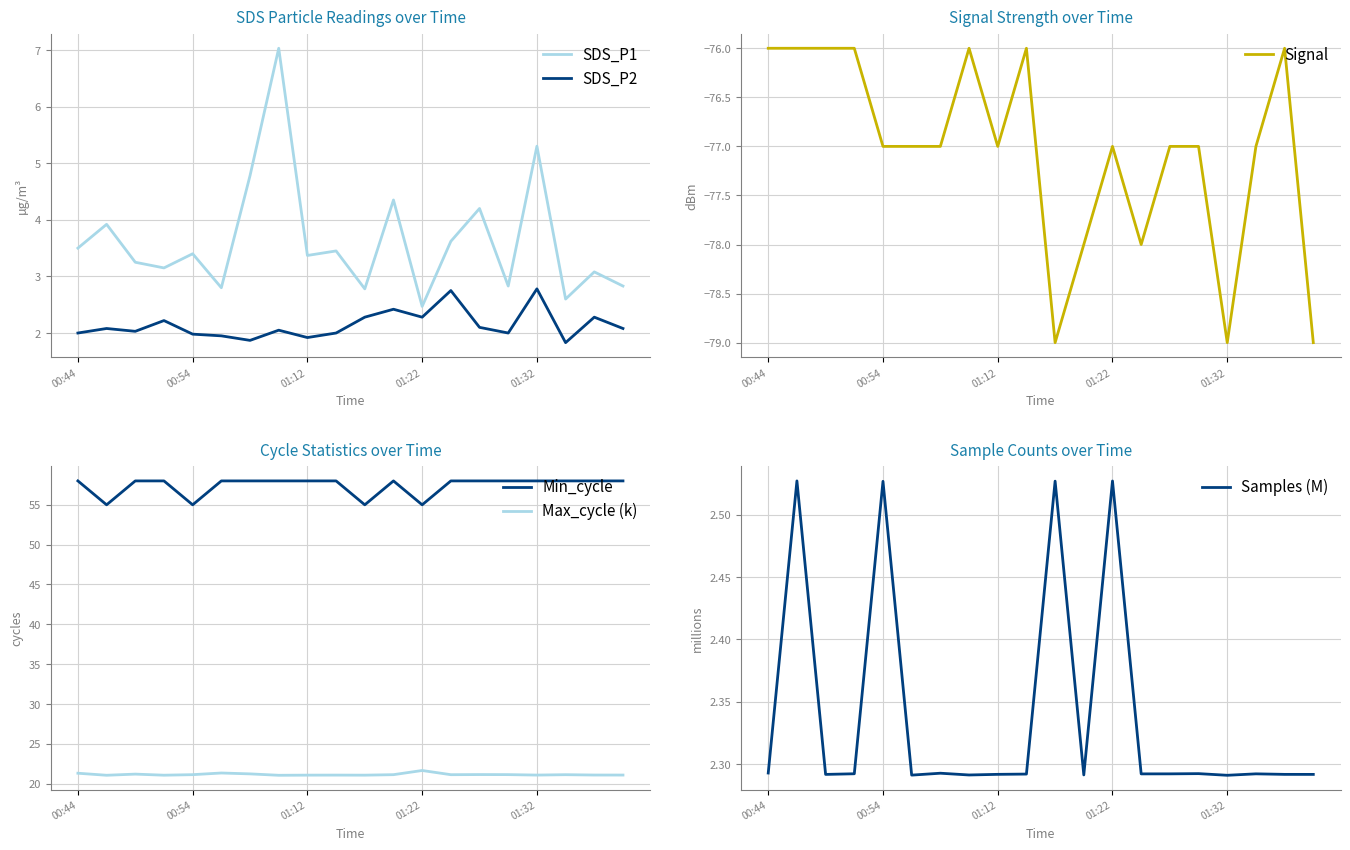

How many values in the Signal series are below -77?

5